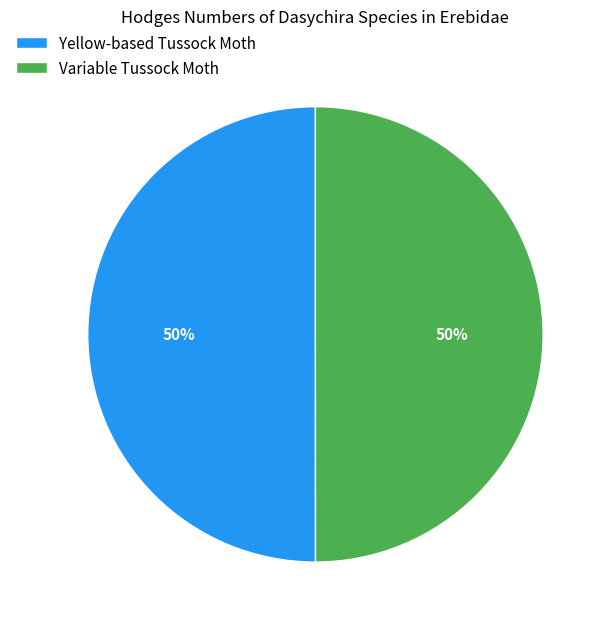

Is it true that Variable Tussock Moth is 65% of the pie?

False